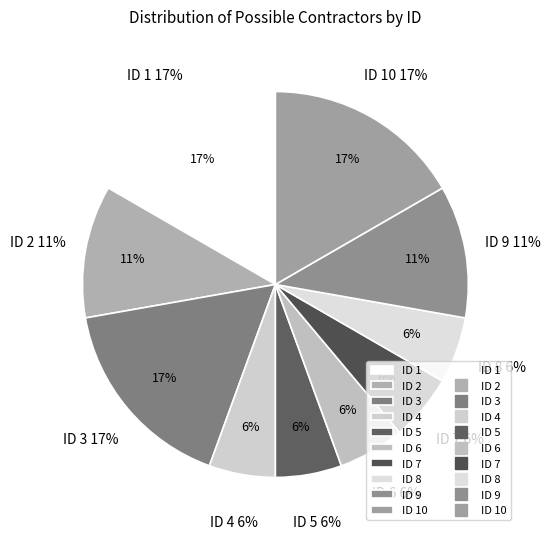

Does any single category account for the majority?

No